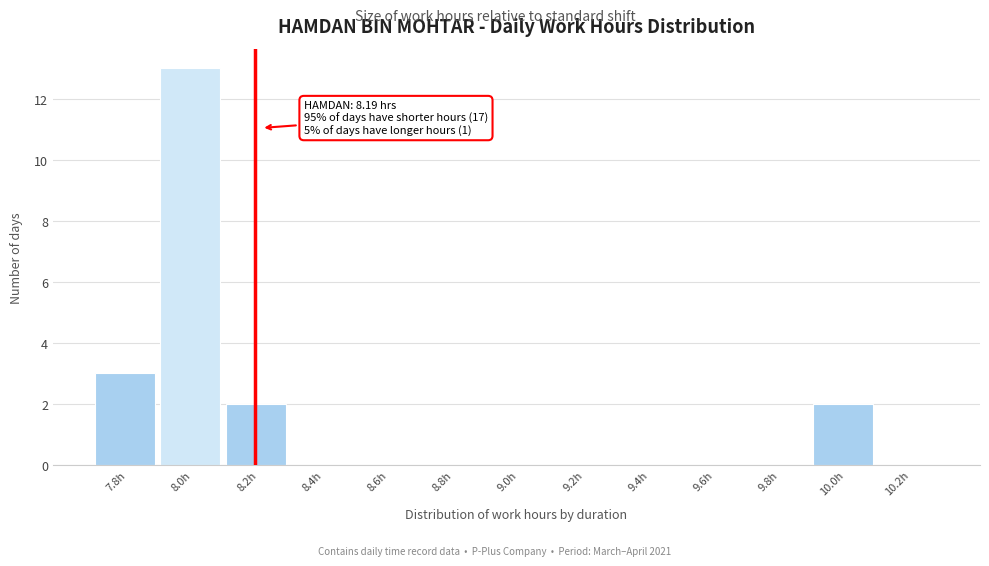

Reading left to right, extract all data points from this chart.

7.8h=3	8.0h=13	8.2h=2	8.4h=0	8.6h=0	8.8h=0	9.0h=0	9.2h=0	9.4h=0	9.6h=0	9.8h=0	10.0h=2	10.2h=0